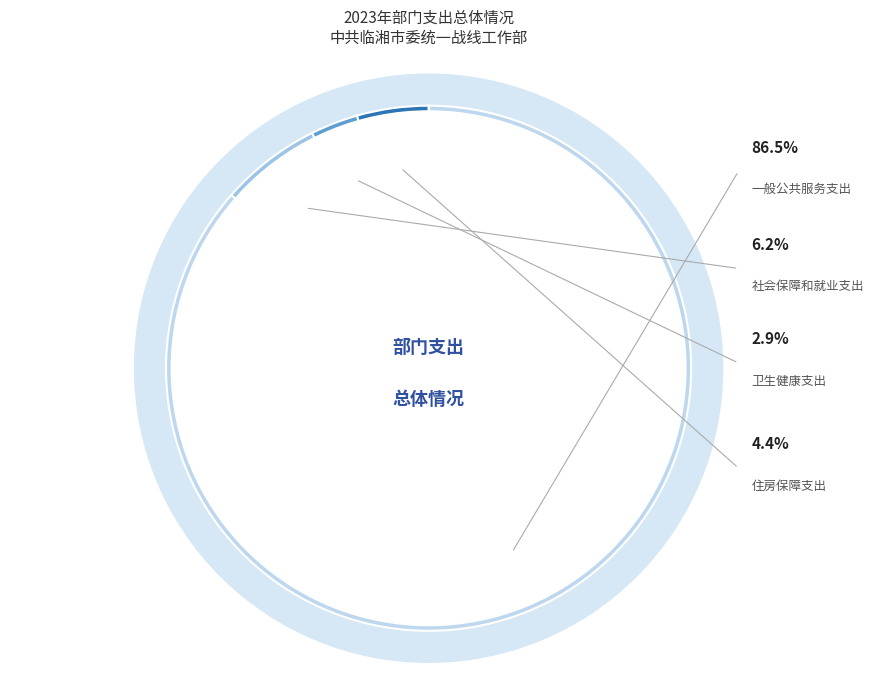

To the nearest percent, what is the difference between the 社会保障和就业支出 and 一般公共服务支出 slice percentages?

80%